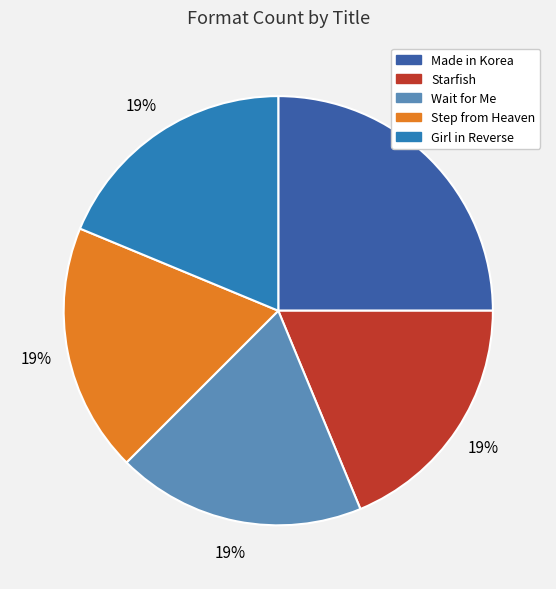

Do Wait for Me and Girl in Reverse together represent more than half of the pie?

No